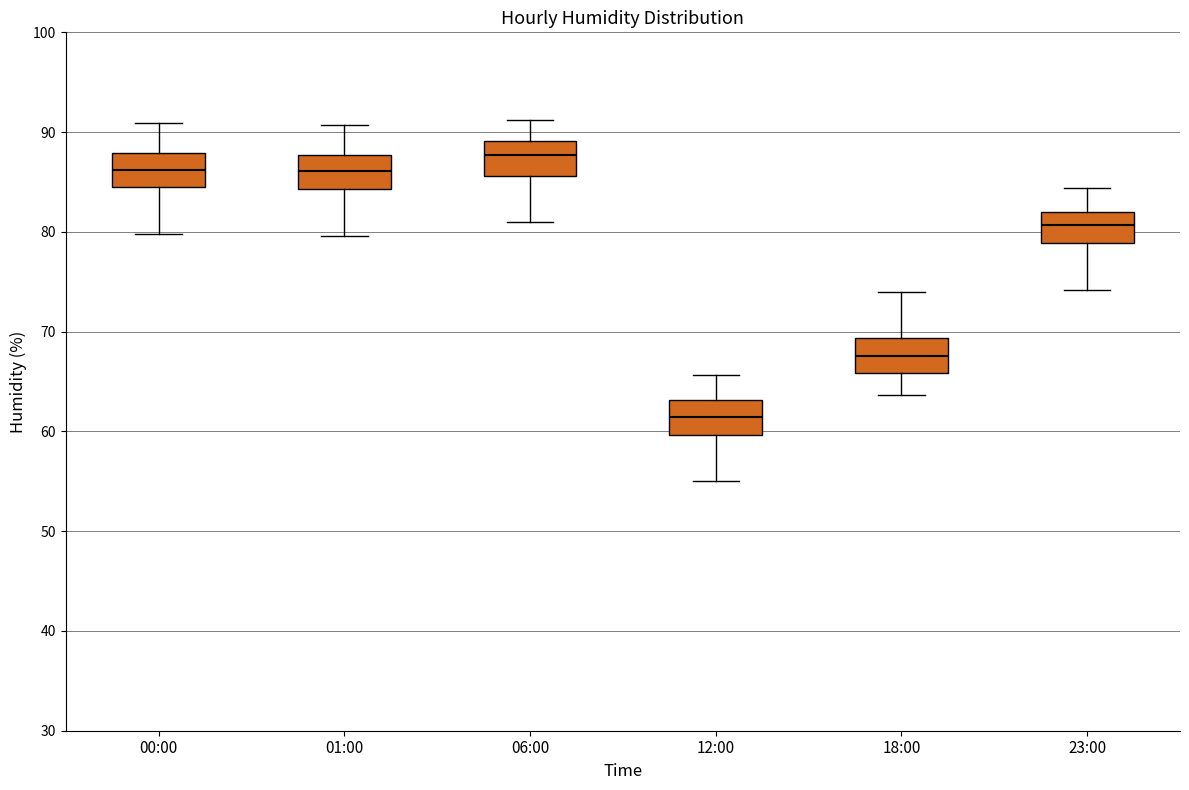

Which box has the lowest median line?

12:00